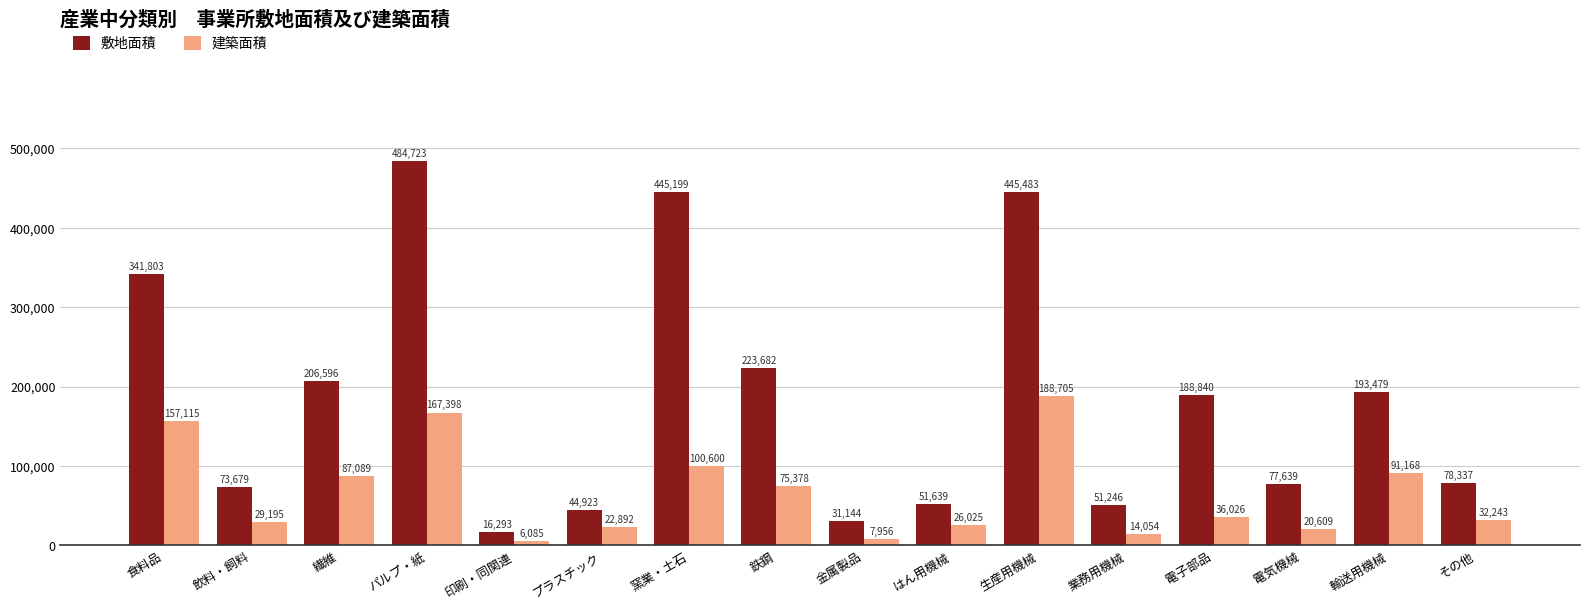

List the labels in order of 建築面積 value, smallest first.

印刷・同関連, 金属製品, 業務用機械, 電気機械, プラスチック, はん用機械, 飲料・飼料, その他, 電子部品, 鉄鋼, 繊維, 輸送用機械, 窯業・土石, 食料品, パルプ・紙, 生産用機械